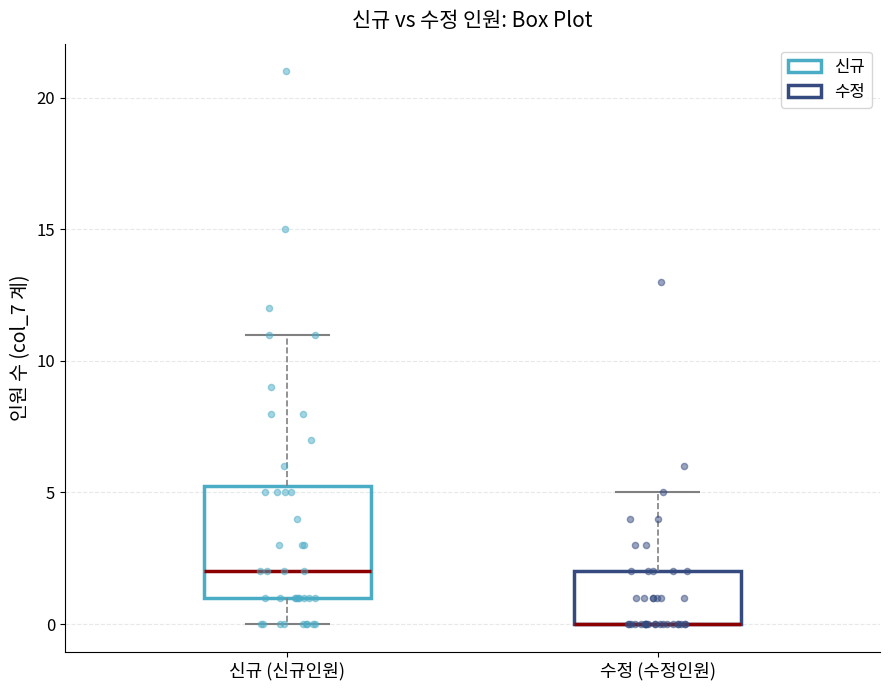

Reading left to right, read every box against the y-axis: the position of its median line, the range the box covers, and the ends of its whiskers. The values are not printed on the chart, so give them approximately, as read against the axis.

신규 (신규인원): median 2.0, box 1.0 to 5.5, whiskers 0.0 to 11.0
수정 (수정인원): median 0.0 (drawn on the box's lower edge), box 0.0 to 2.0, whiskers 0.0 to 5.0